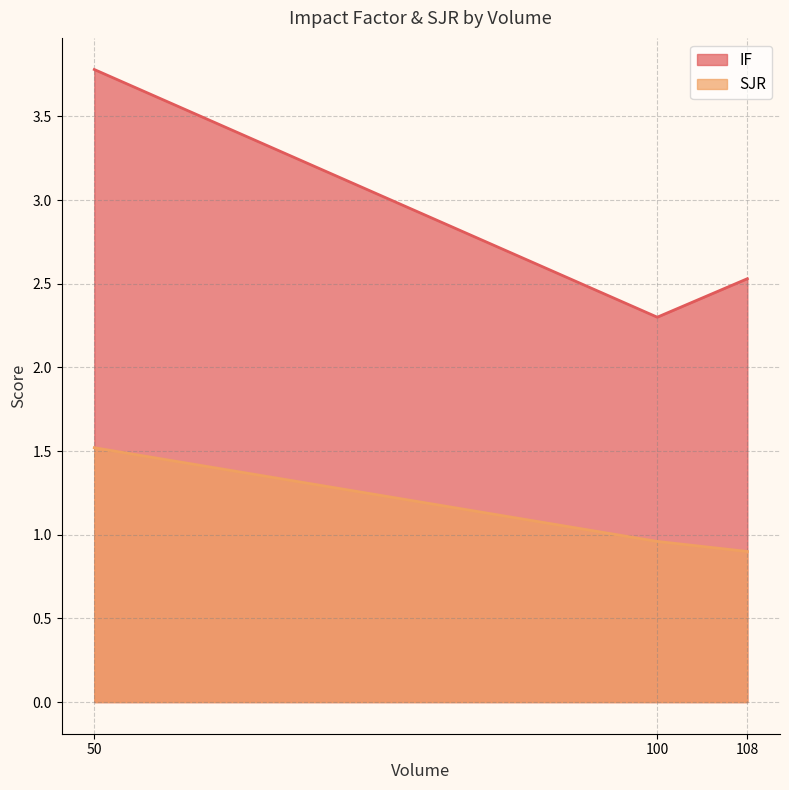

Which series has the widest spread of values?

IF